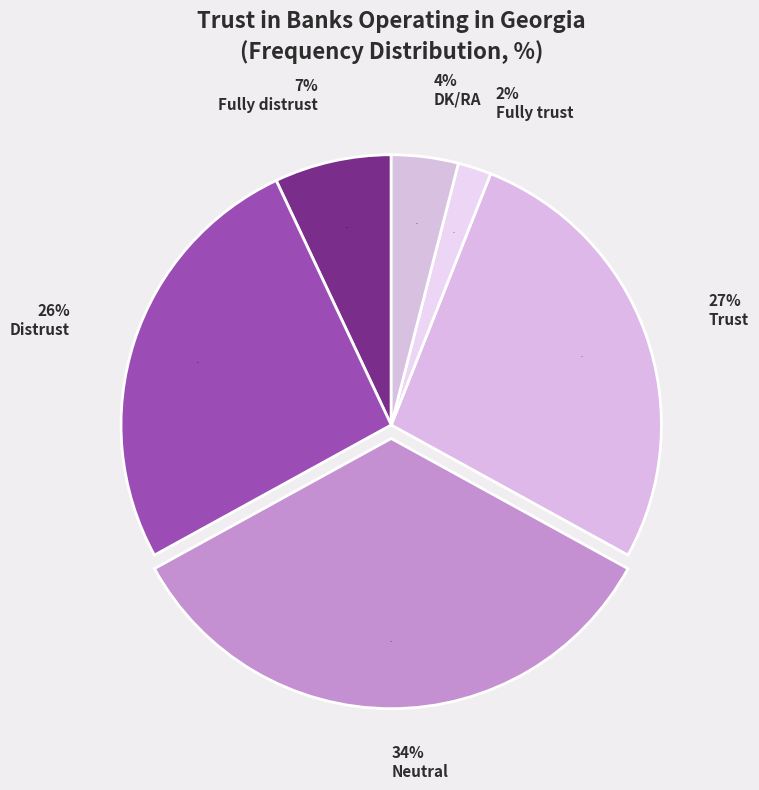

To the nearest percent, what is the difference between the largest and smallest slice percentages?

32%